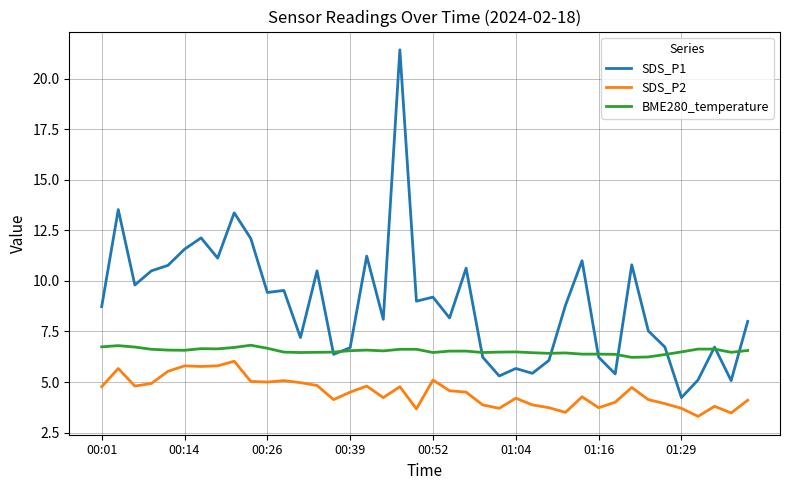

Rank the series by their average value, from lowest to highest.

SDS_P2, BME280_temperature, SDS_P1